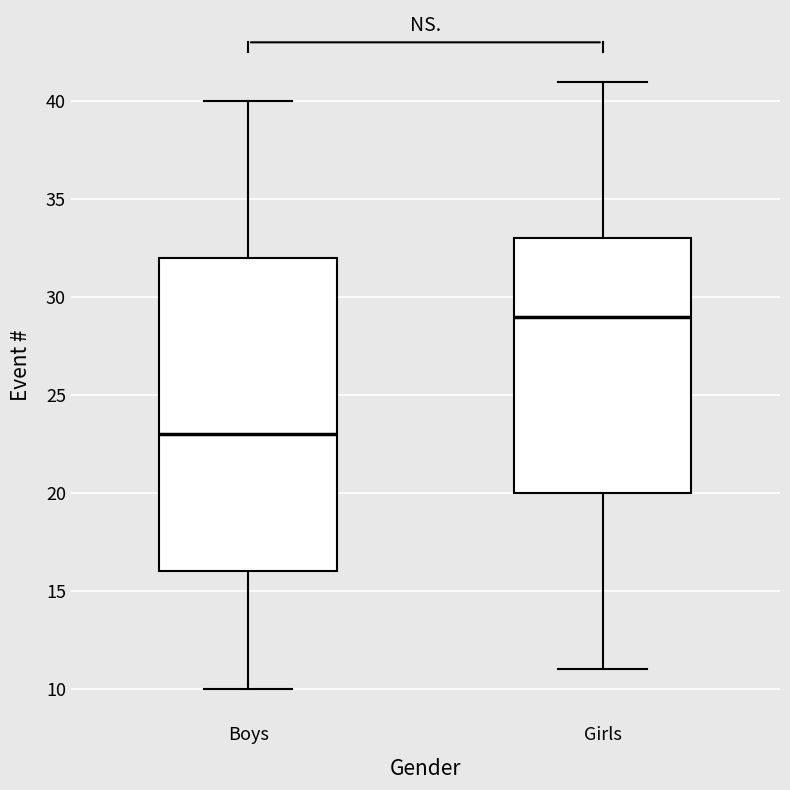

Where is the upper edge of the box for Girls on the y-axis? The values are not printed on the chart, so give them approximately, as read against the axis.

33